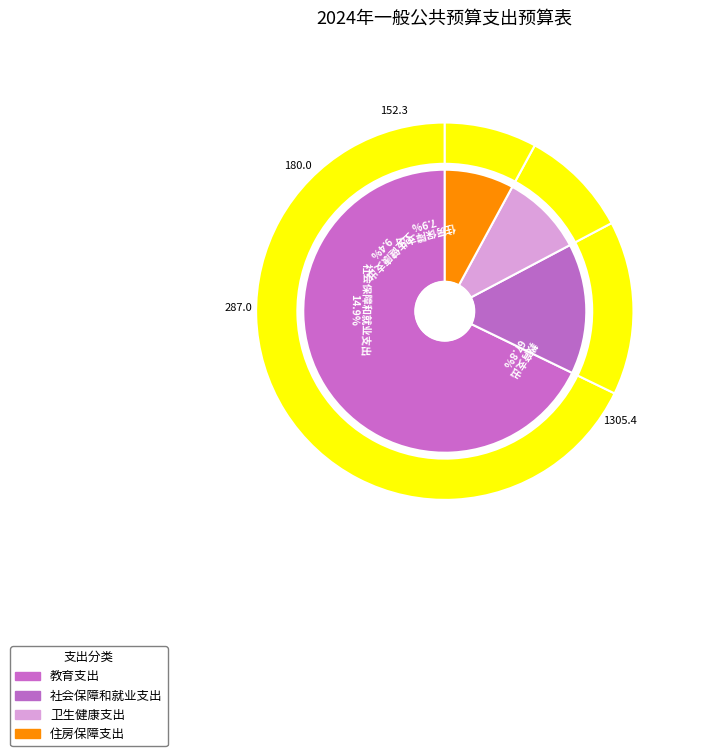

Is it true that 教育支出 is 61% of the pie?

False